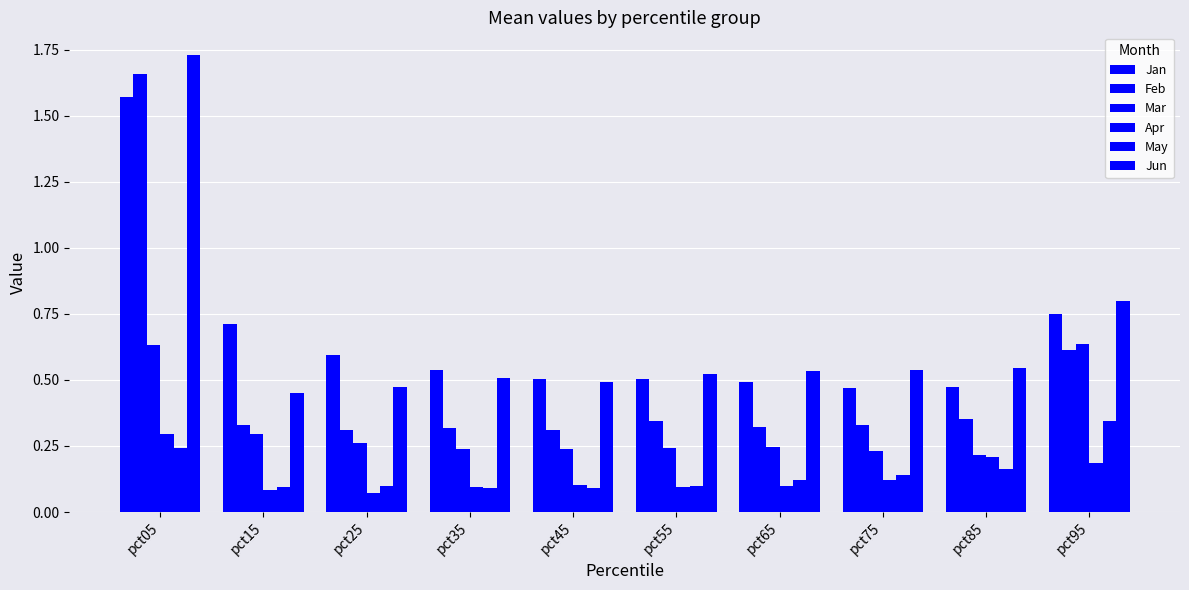

List the series in order of their peak value, lowest first.

Apr, May, Mar, Jan, Feb, Jun